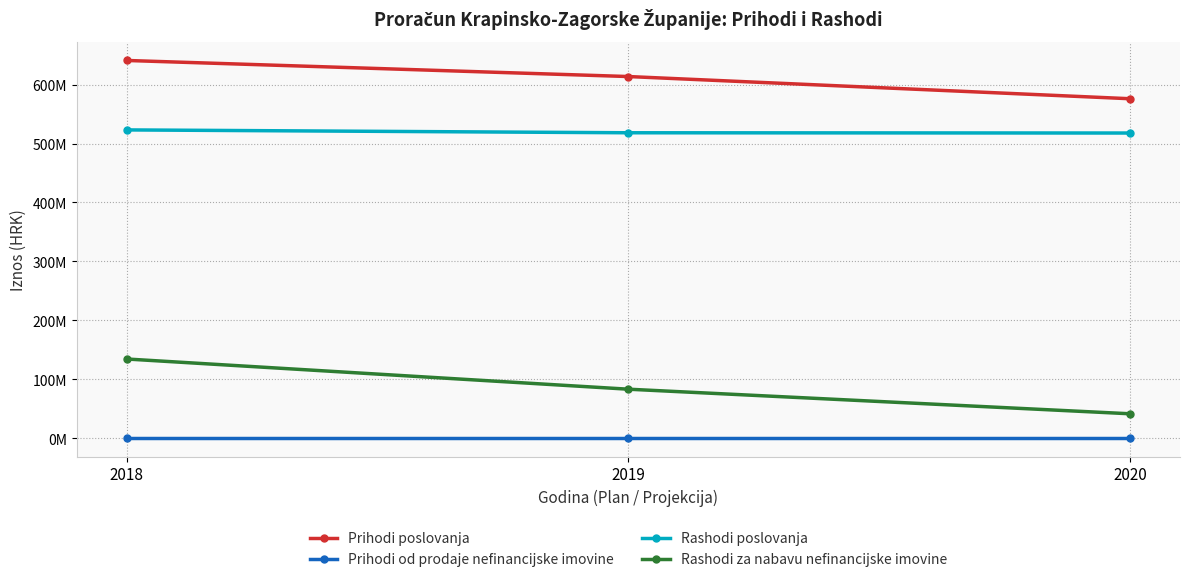

The value of Prihodi od prodaje nefinancijske imovine at 2020 is 135780. True or false?

False